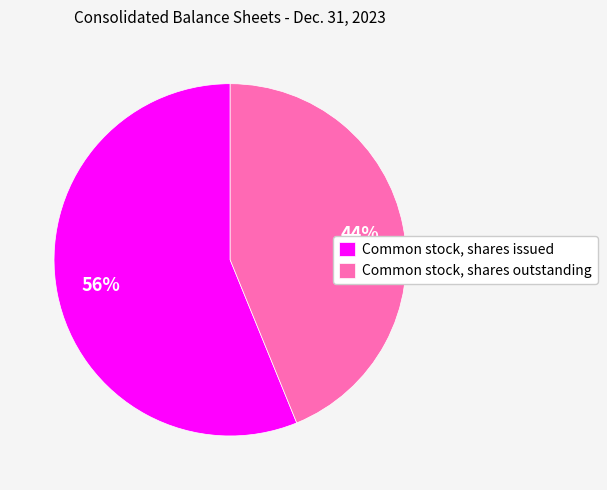

Combined, do Common stock, shares outstanding and Common stock, shares issued account for over 50%?

Yes